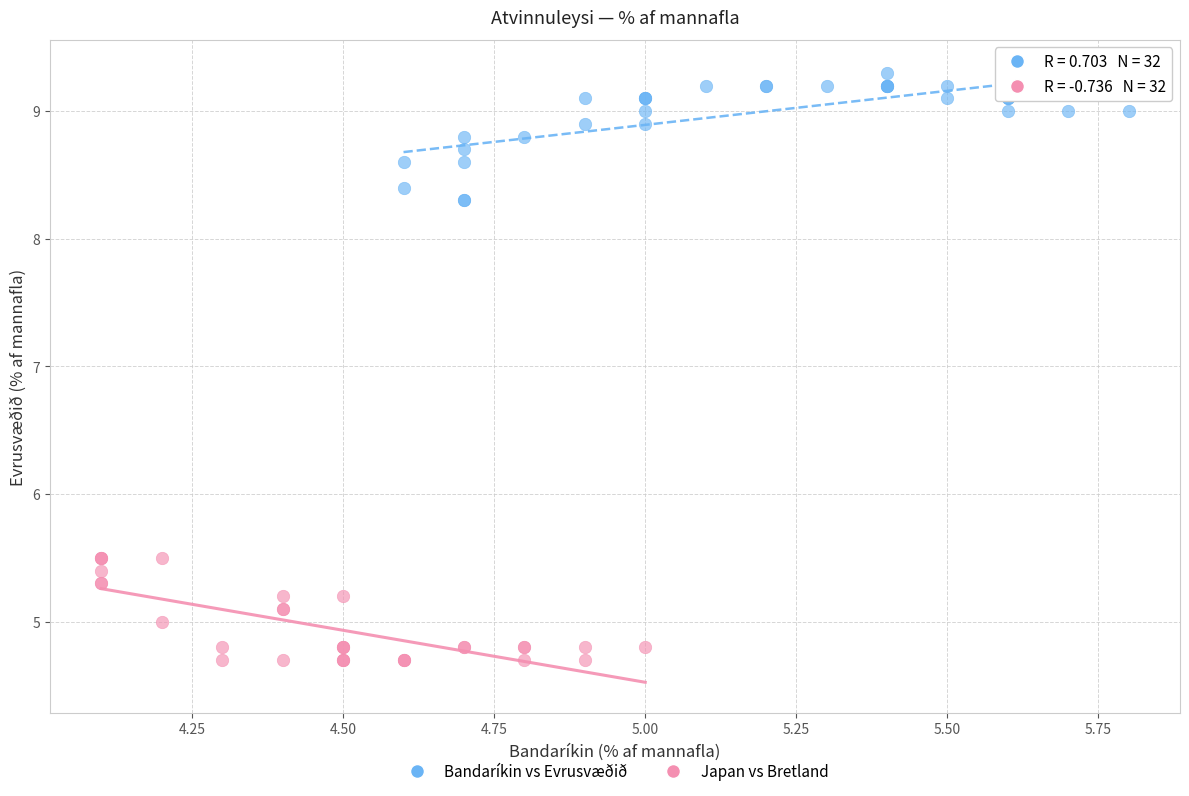

Which series reaches the maximum Y coordinate?

Bandaríkin vs Evrusvæðið